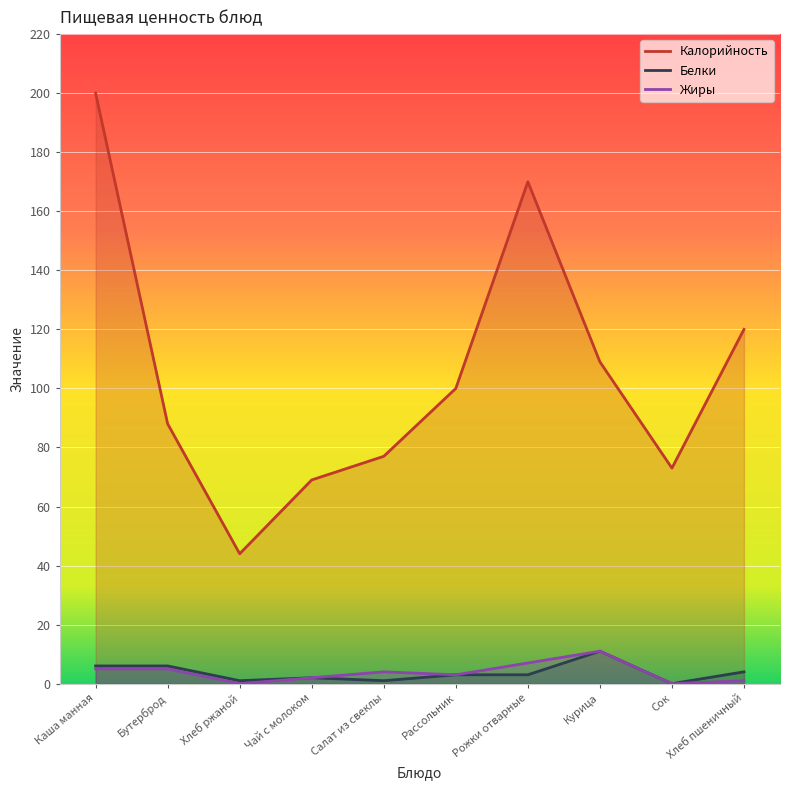

The Калорийность series shows 61 at Курица. True or false?

False